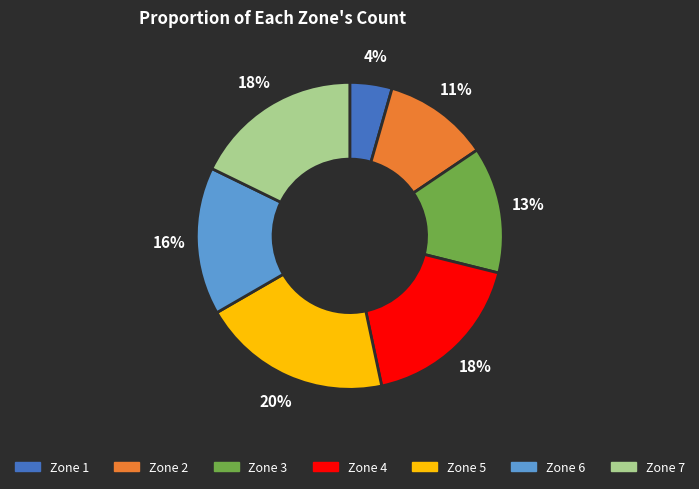

To the nearest percent, what percentage of the pie is Zone 5?

20%